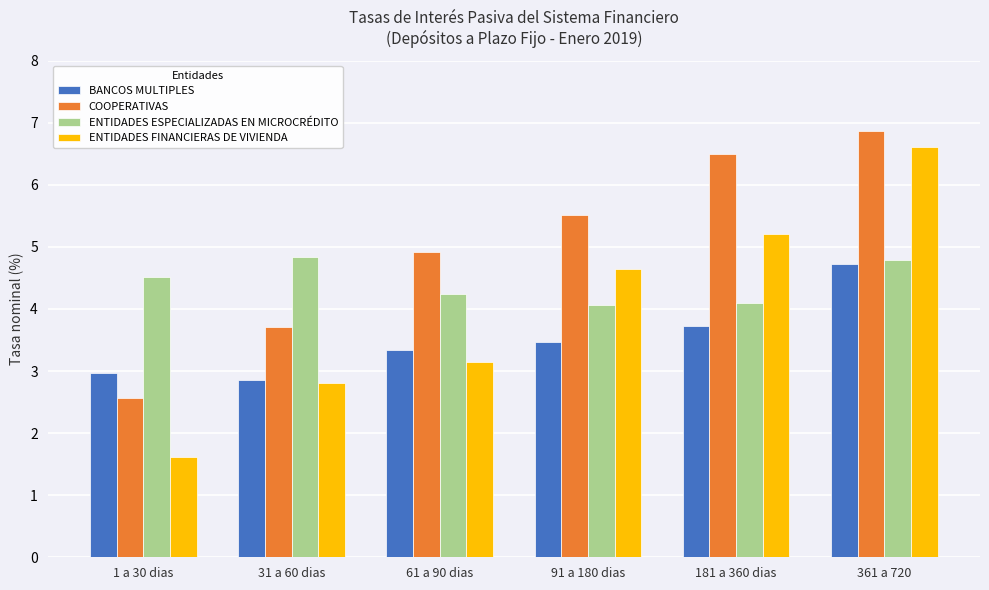

What is the average value of the BANCOS MULTIPLES series?

3.5